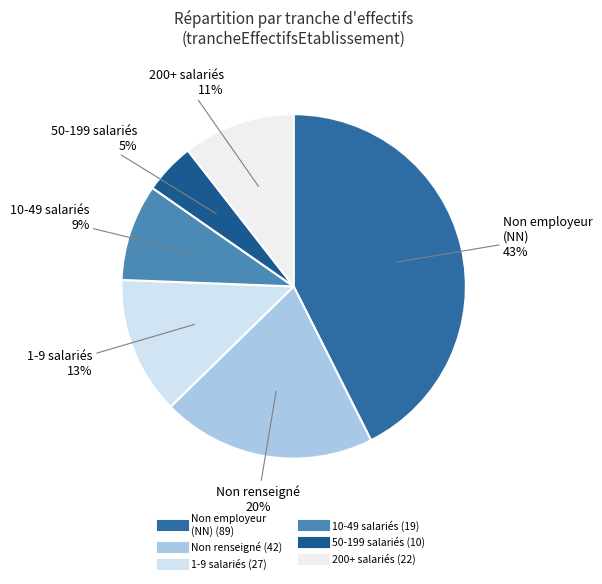

How many slices are in this pie chart?

6